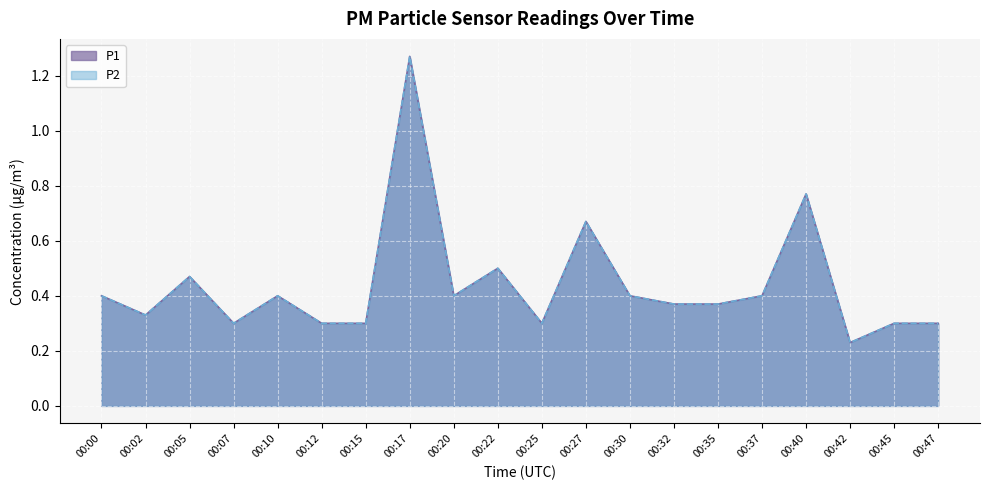

Count the P2 values in the range 0 to 1.

19